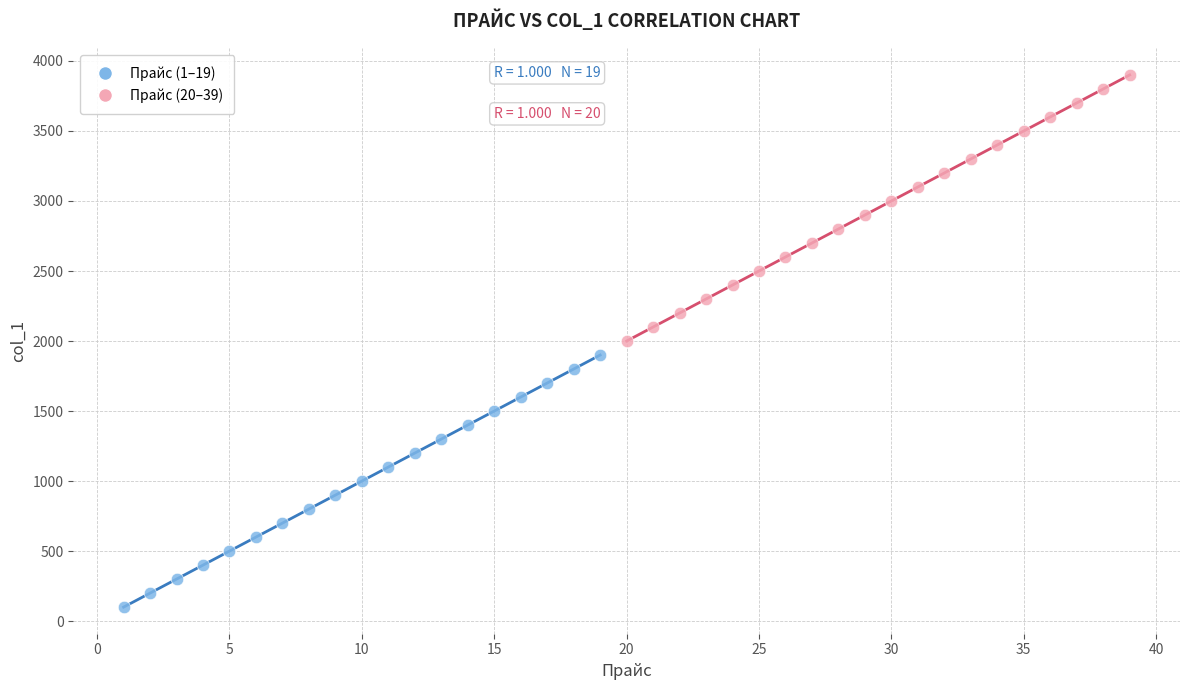

What are all the series names shown in the legend?

Прайс (1–19), Прайс (20–39)